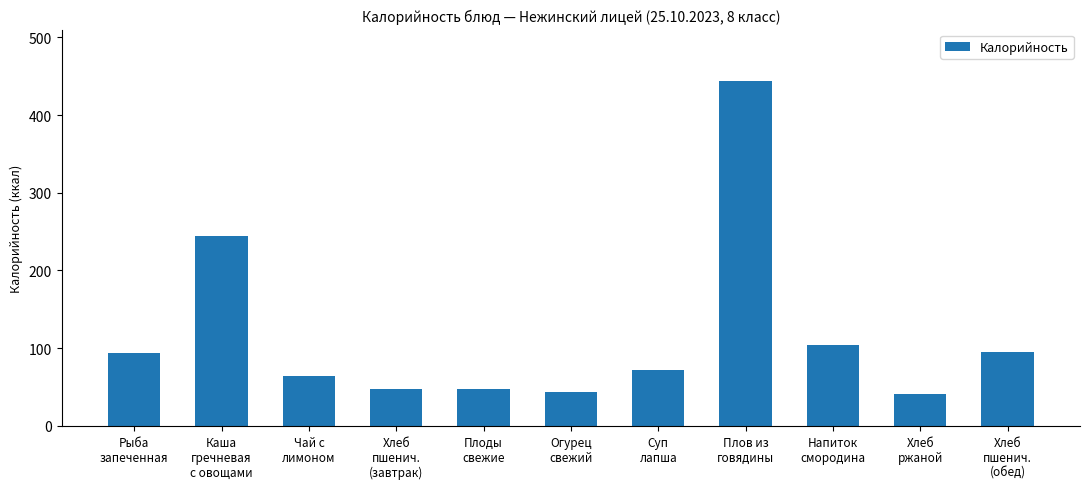

Between Хлеб
пшенич.
(обед) and Плов из
говядины, which is larger?

Плов из
говядины